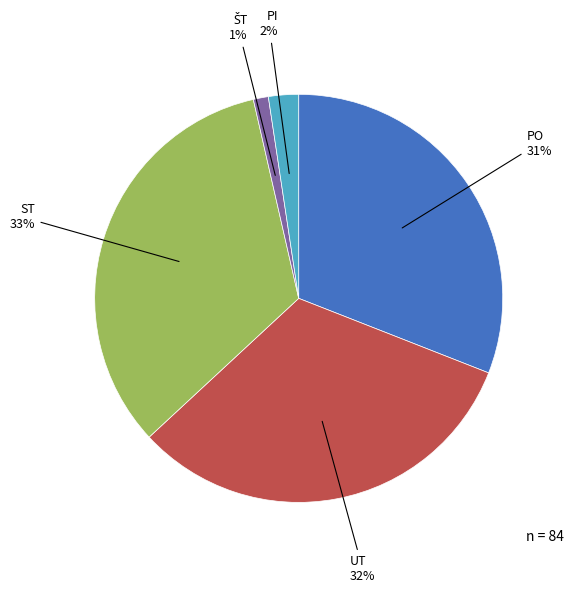

Is the sum of PO and PI greater than half?

No